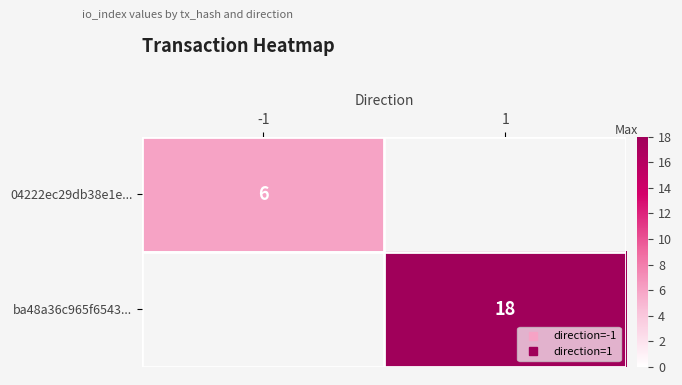

Count the 04222ec29db38e1e... values in the range 0 to 6.

2